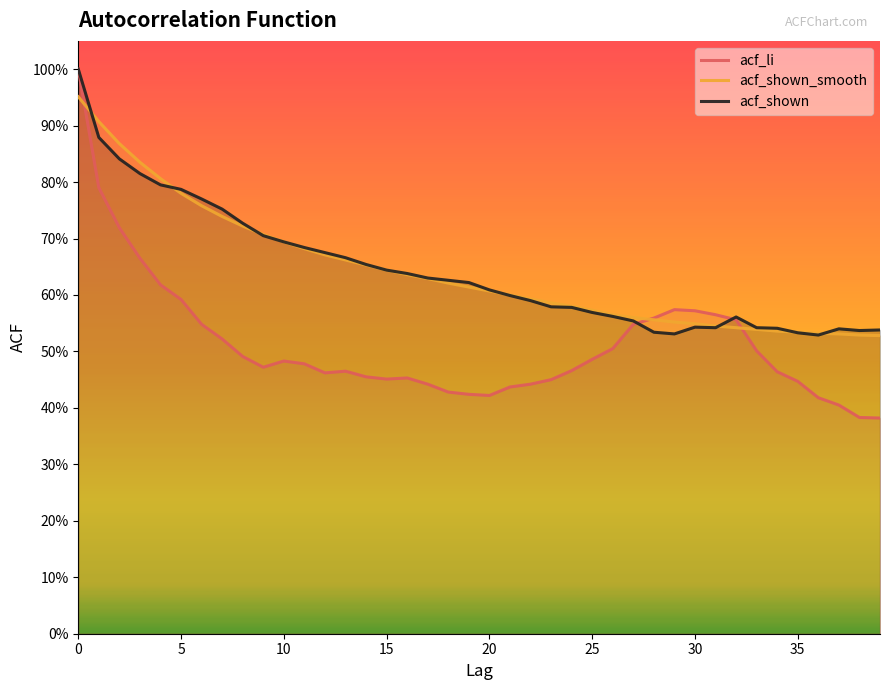

Reading left to right, extract all data points from this chart.

acf_li: 1.0	0.8	0.7	0.7	0.6	0.6	0.5	0.5	0.5	0.5	0.5	0.5	0.5	0.5	0.5	0.5	0.5	0.4	0.4	0.4	0.4	0.4	0.4	0.5	0.5	0.5	0.5	0.5	0.6	0.6	0.6	0.6	0.6	0.5	0.5	0.4	0.4	0.4	0.4	0.4
acf_shown_smooth: 1.0	0.9	0.9	0.8	0.8	0.8	0.8	0.7	0.7	0.7	0.7	0.7	0.7	0.7	0.7	0.6	0.6	0.6	0.6	0.6	0.6	0.6	0.6	0.6	0.6	0.6	0.6	0.6	0.6	0.6	0.5	0.5	0.5	0.5	0.5	0.5	0.5	0.5	0.5	0.5
acf_shown: 1.0	0.9	0.8	0.8	0.8	0.8	0.8	0.8	0.7	0.7	0.7	0.7	0.7	0.7	0.7	0.6	0.6	0.6	0.6	0.6	0.6	0.6	0.6	0.6	0.6	0.6	0.6	0.6	0.5	0.5	0.5	0.5	0.6	0.5	0.5	0.5	0.5	0.5	0.5	0.5